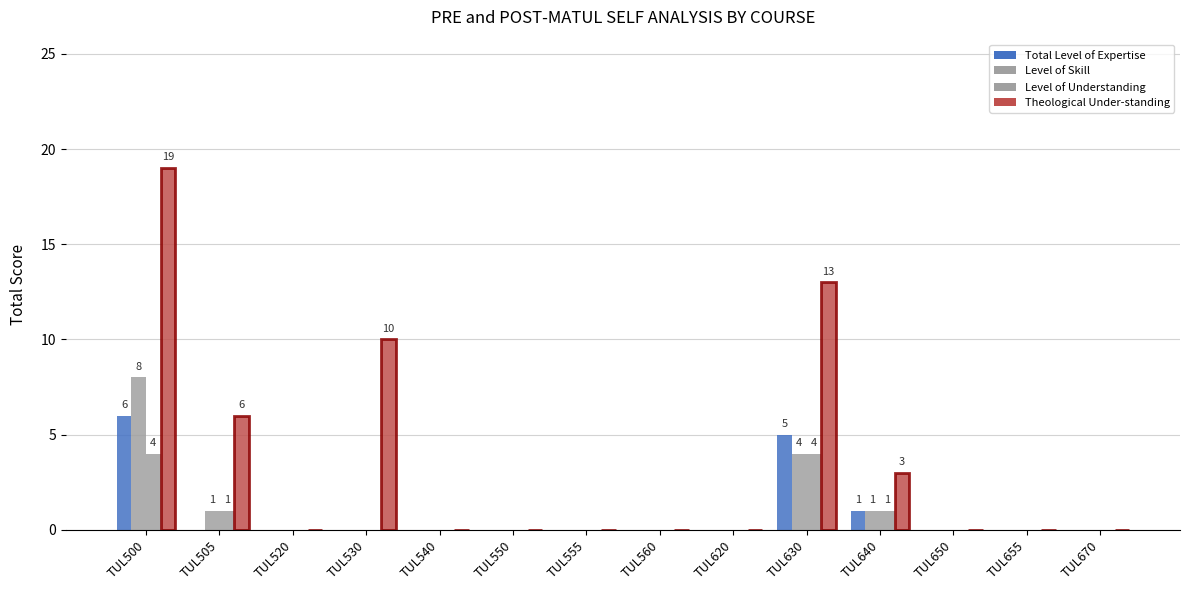

At which label is Level of Understanding closest to 4?

TUL630